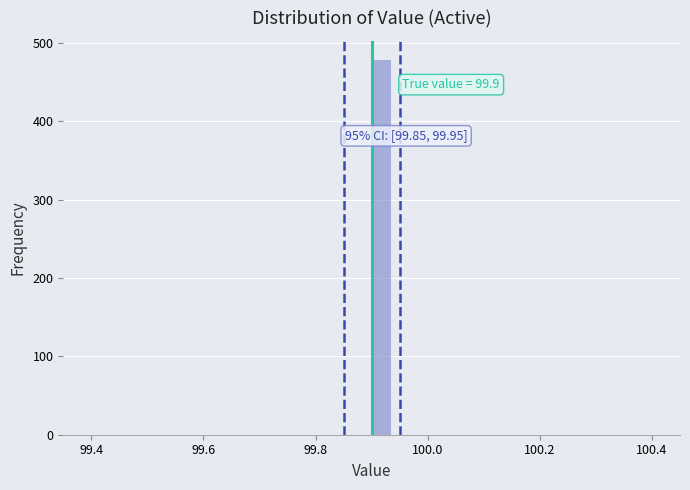

Around what value on the x-axis is the tallest bar? Give the approximate position of its centre, as read against the axis.

99.92